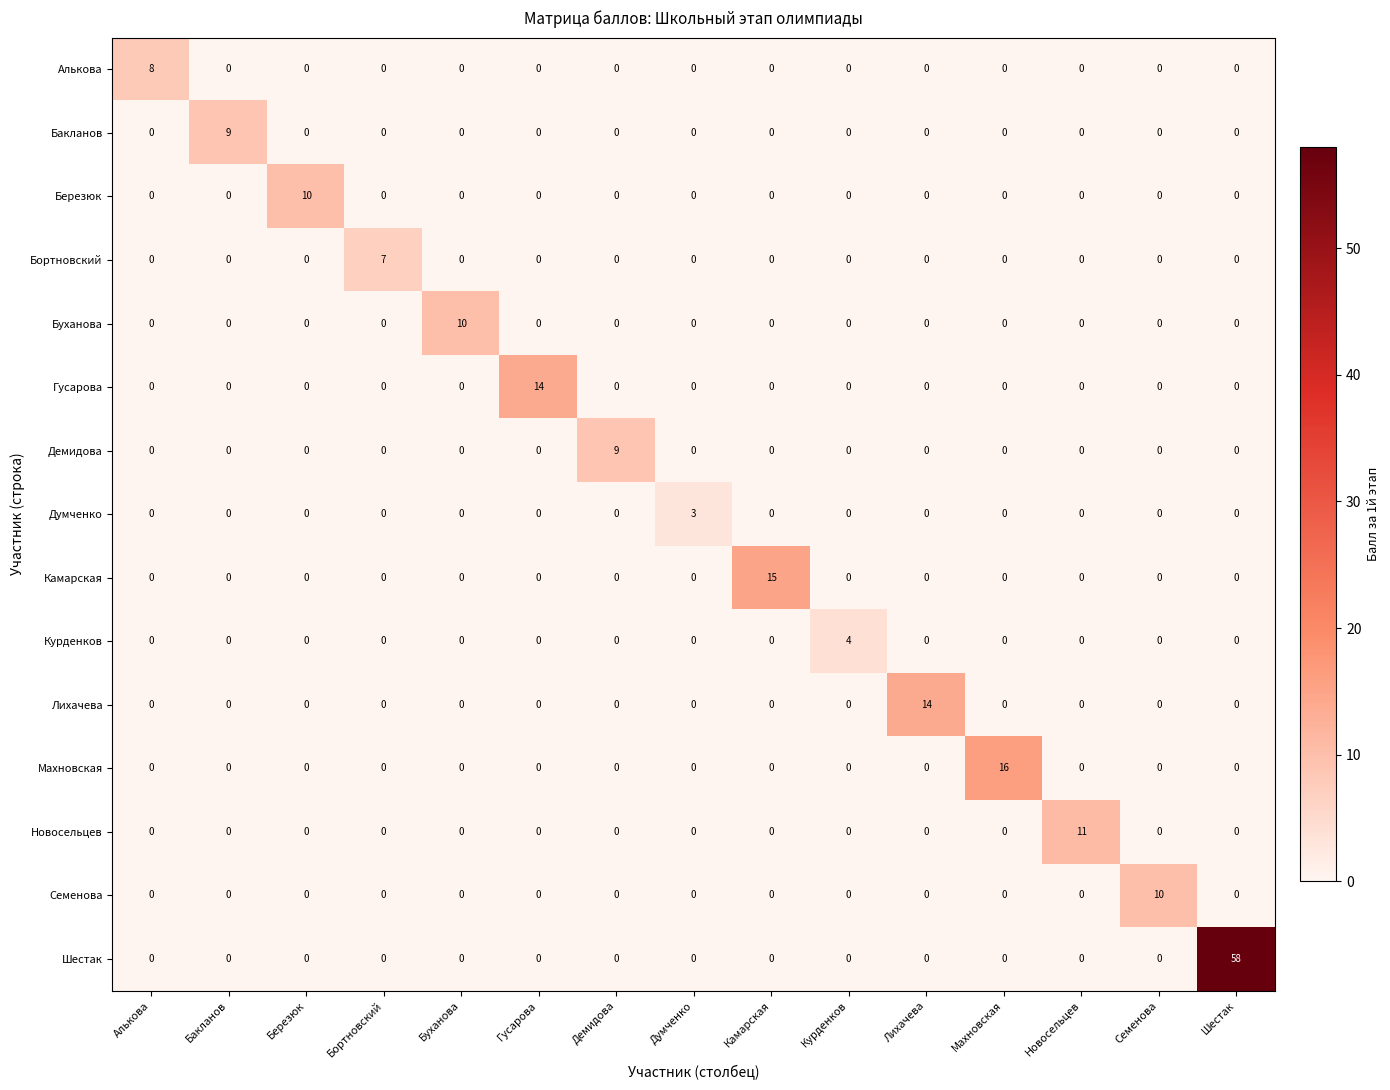

Which category has the highest value in the Алькова series?

Алькова